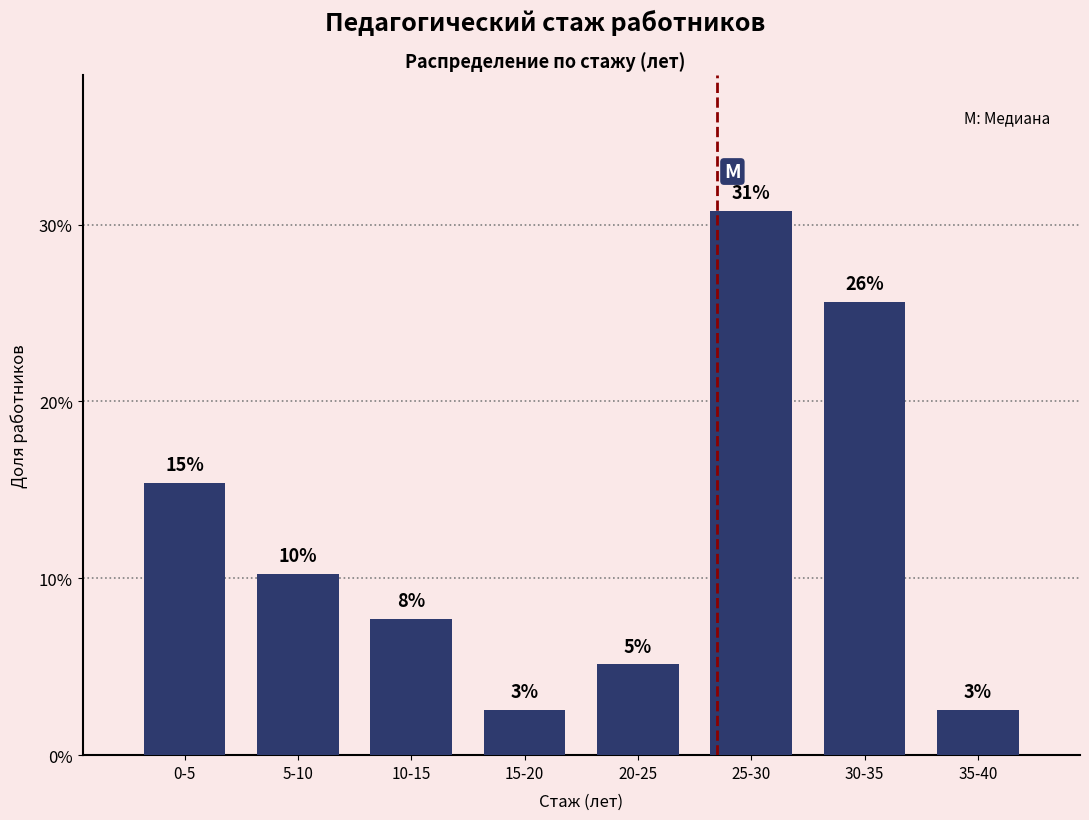

How many bars are there in total?

8